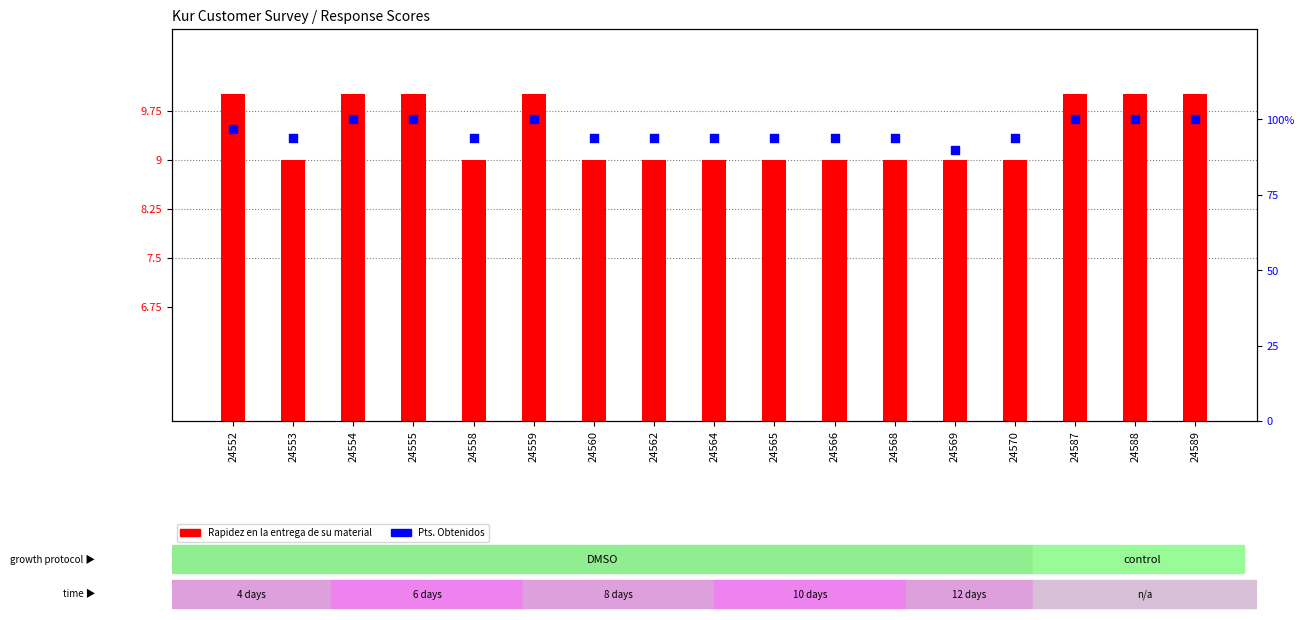

What are all the series names shown in the legend?

Rapidez en la entrega de su material, Pts. Obtenidos